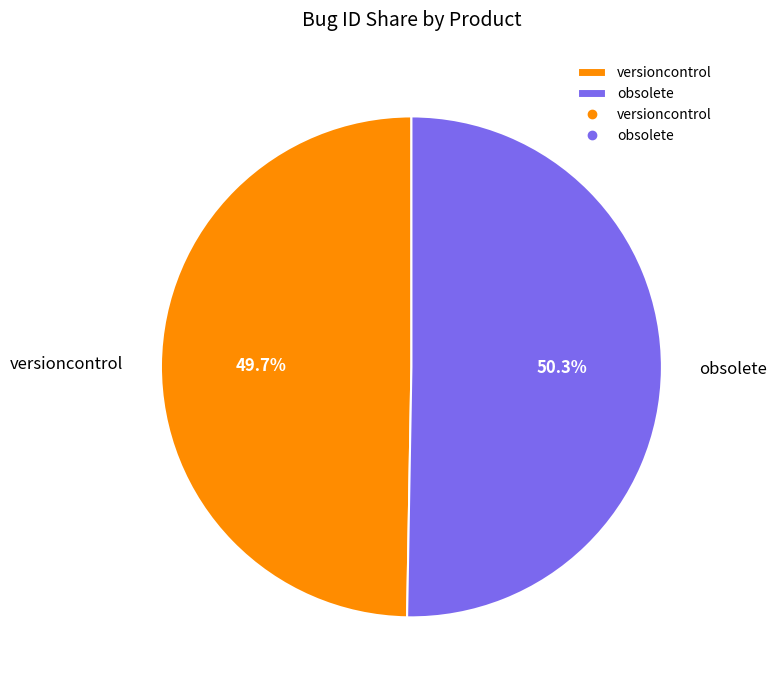

True or false: versioncontrol accounts for 50% of the total.

True